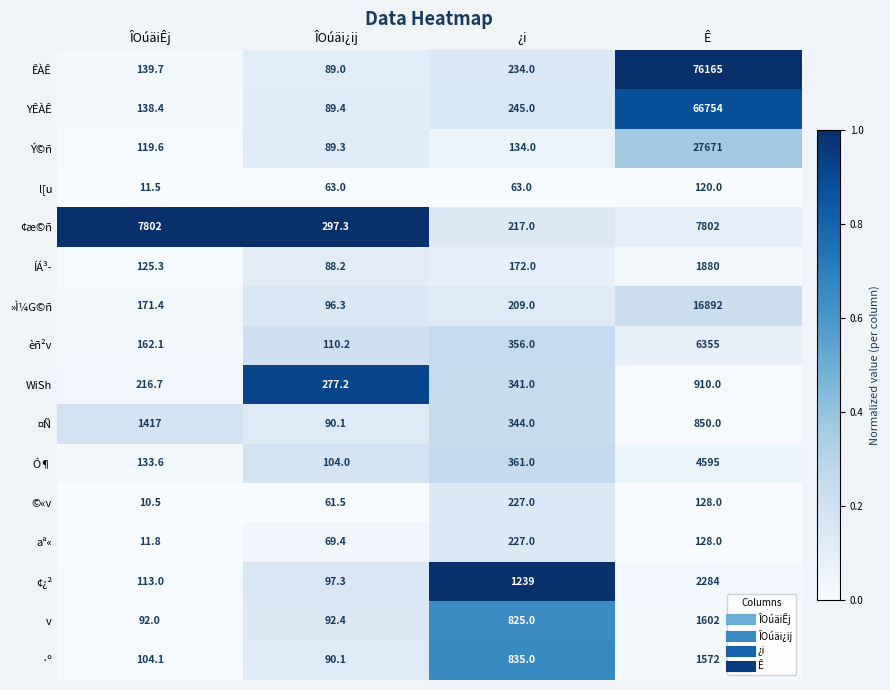

What is the sum of the WiSh values at ÎOúäiÊj and ¿i?

557.7